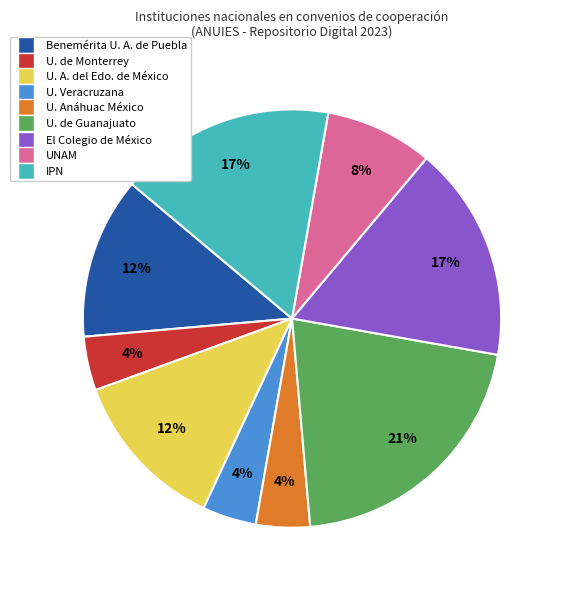

Is there any slice that represents more than half of the pie?

No